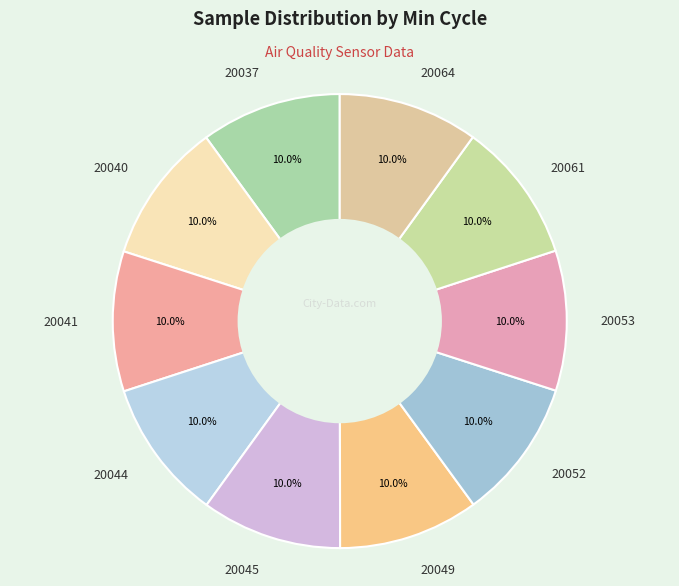

The 20061 slice represents 10% of the pie. True or false?

True